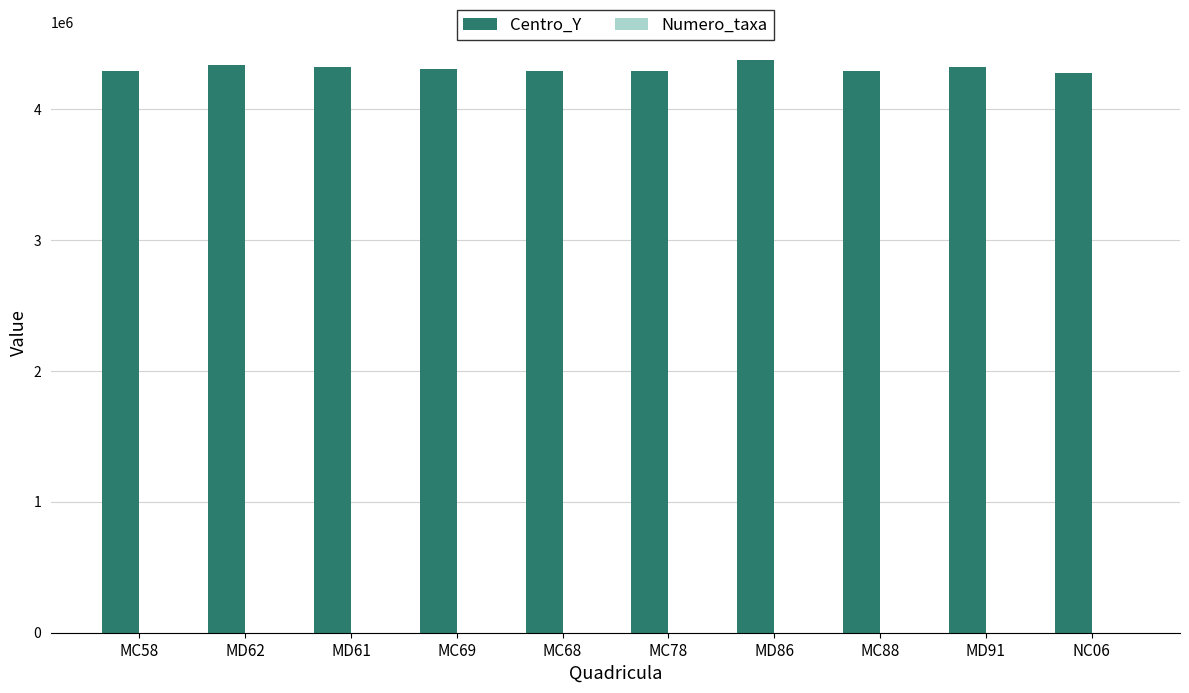

What is the sum of all Centro_Y values?

43120000